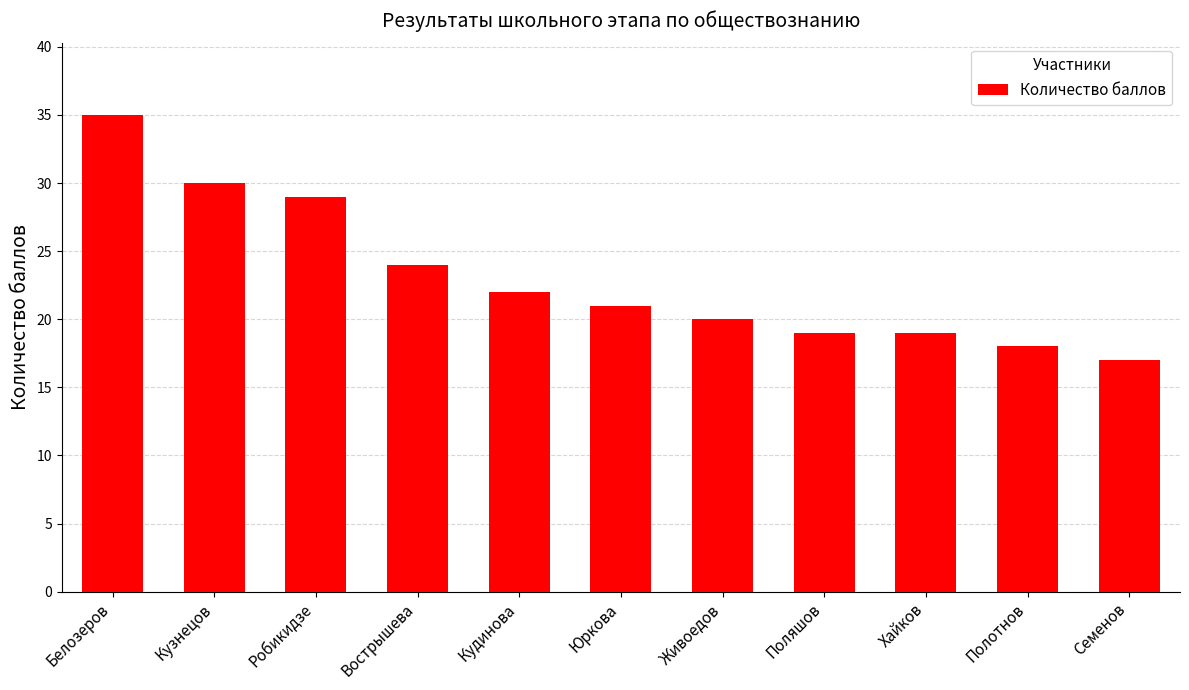

What is the minimum value shown in the chart?

17